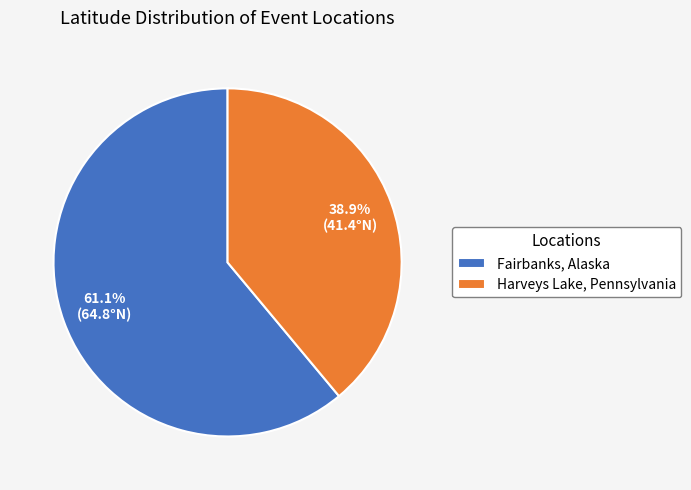

Is Fairbanks, Alaska the majority of the pie?

Yes